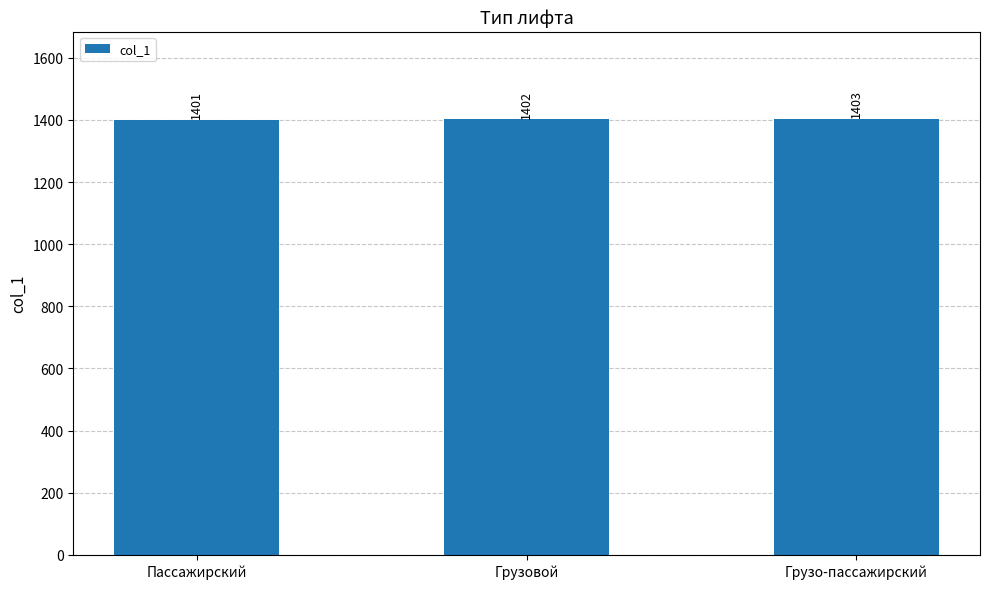

What is the smallest value displayed?

1401